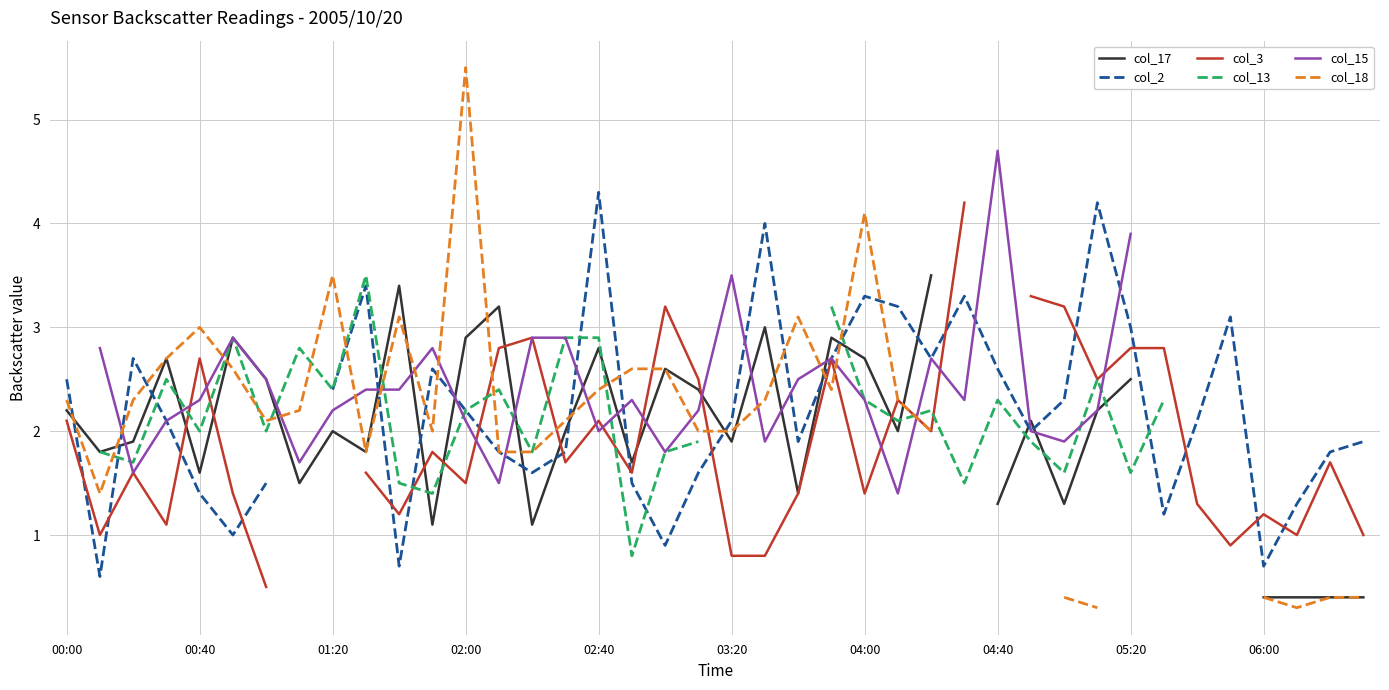

List the series in order of their overall mean, lowest first.

col_17, col_2, col_3, col_13, col_15, col_18